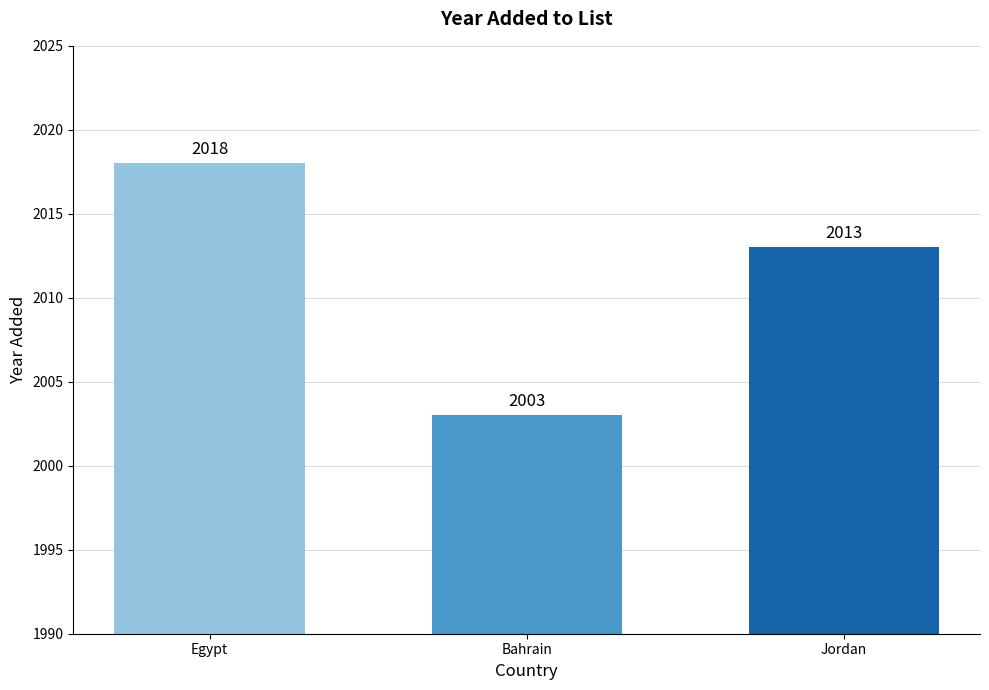

What is the label of the 1st bar from the left?

Egypt